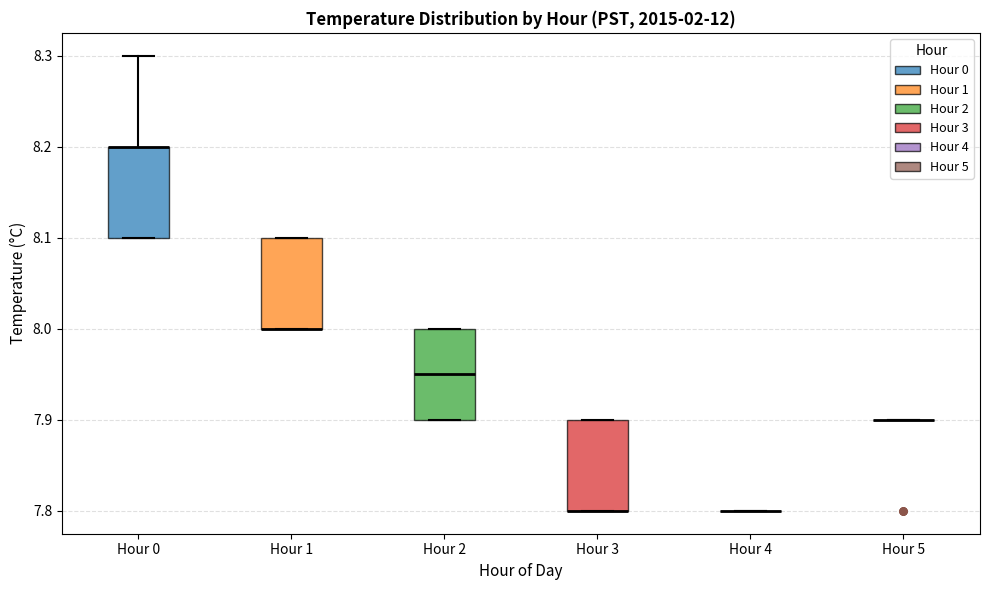

Reading left to right, transcribe this box plot: for each box, give where its median line is, the range the box spans, and where its two whiskers end, as read against the y-axis. The values are not printed on the chart, so give them approximately, as read against the axis.

Hour 0: median 8.20 (drawn on the box's upper edge), box 8.10 to 8.20, whiskers 8.10 to 8.30
Hour 1: median 8.00 (drawn on the box's lower edge), box 8.00 to 8.10, whiskers 8.00 to 8.10
Hour 2: median 7.95, box 7.90 to 8.00, whiskers 7.90 to 8.00
Hour 3: median 7.80 (drawn on the box's lower edge), box 7.80 to 7.90, whiskers 7.80 to 7.90
Hour 4: box collapsed to a line at 7.80, whiskers 7.80 to 7.80
Hour 5: box collapsed to a line at 7.90, whiskers 7.90 to 7.90